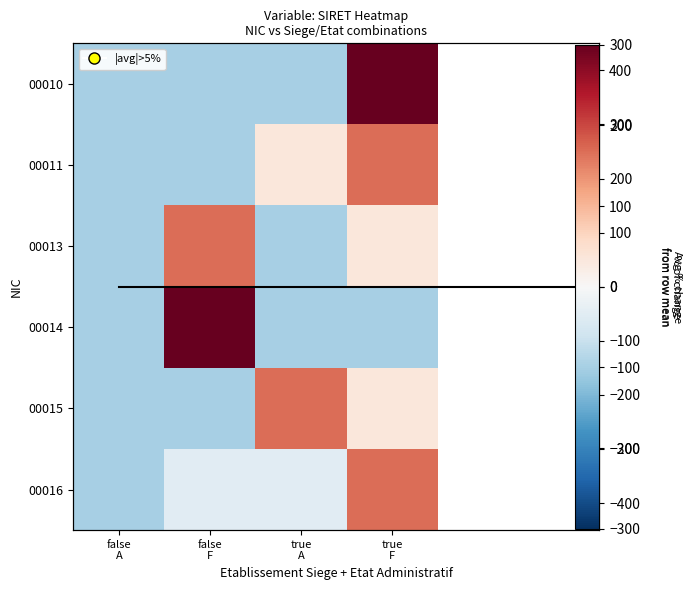

At how many categories does at least one series exceed -58?

3